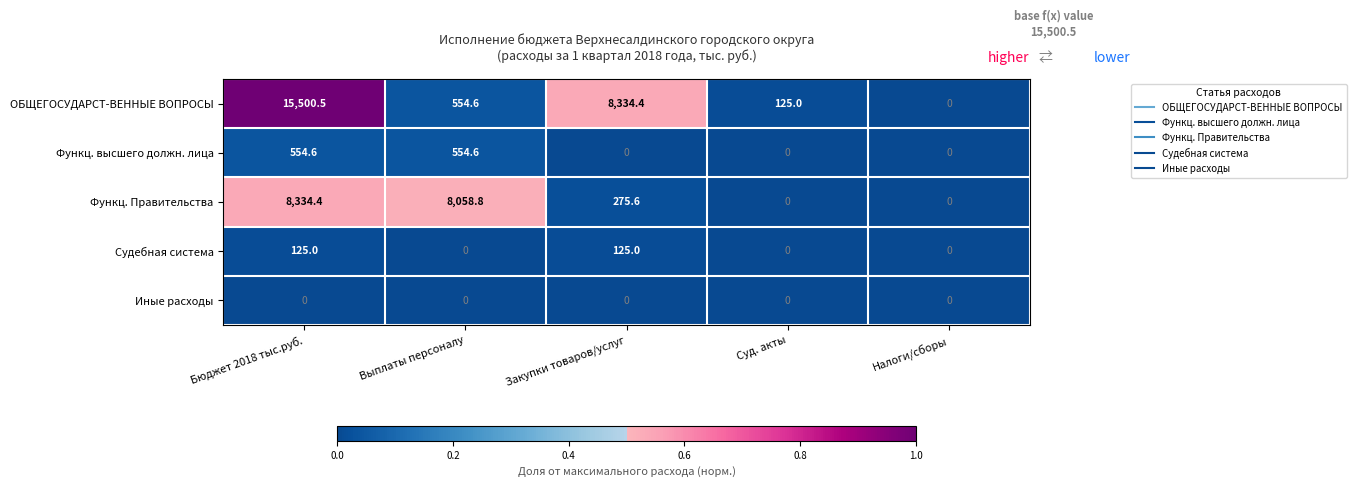

Which series has the largest total across all categories?

ОБЩЕГОСУДАРСТ-ВЕННЫЕ ВОПРОСЫ